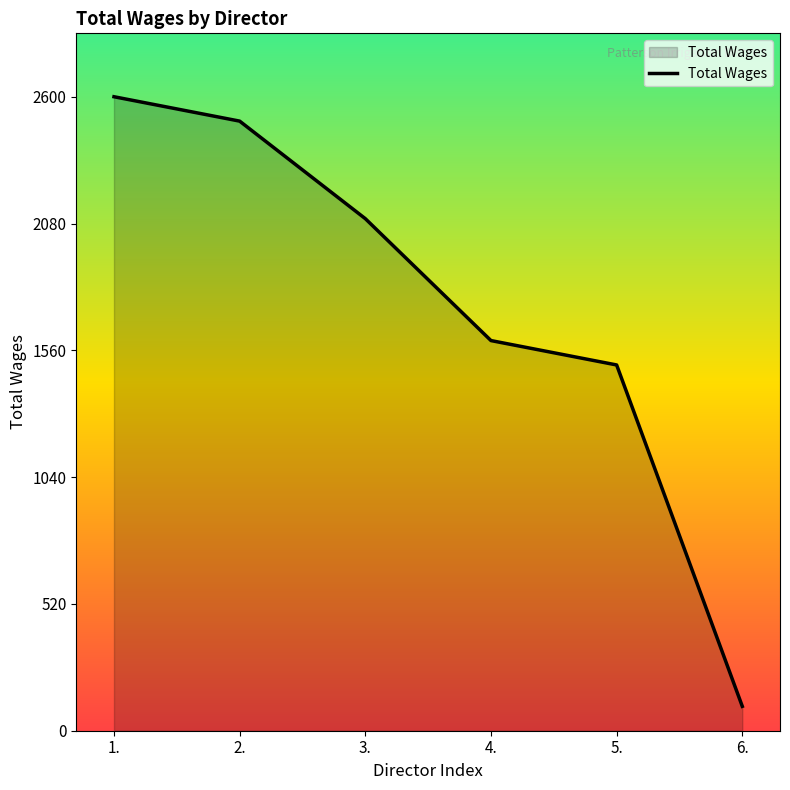

What is the ratio of the value at 3. to the value at 5.?

1.4